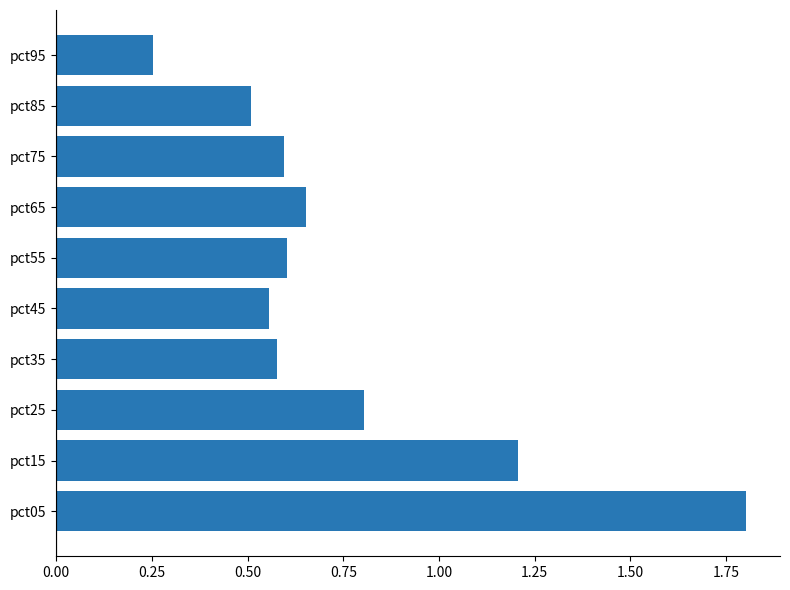

The chart shows a value of 0.9 at pct55. True or false?

False